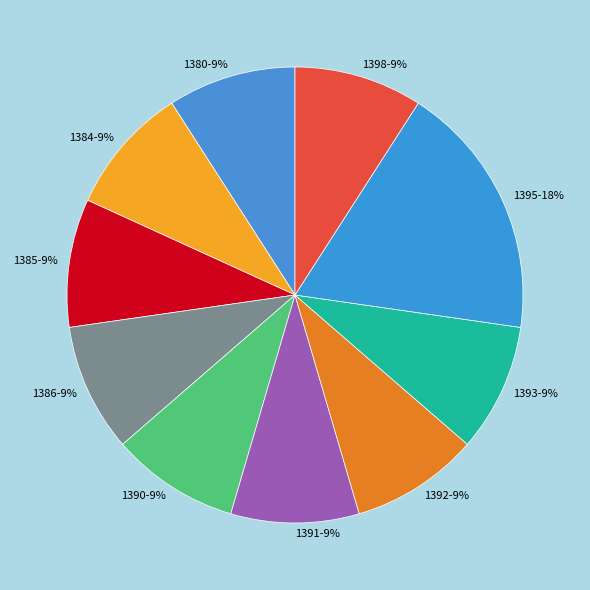

The 1380 slice represents 16% of the pie. True or false?

False